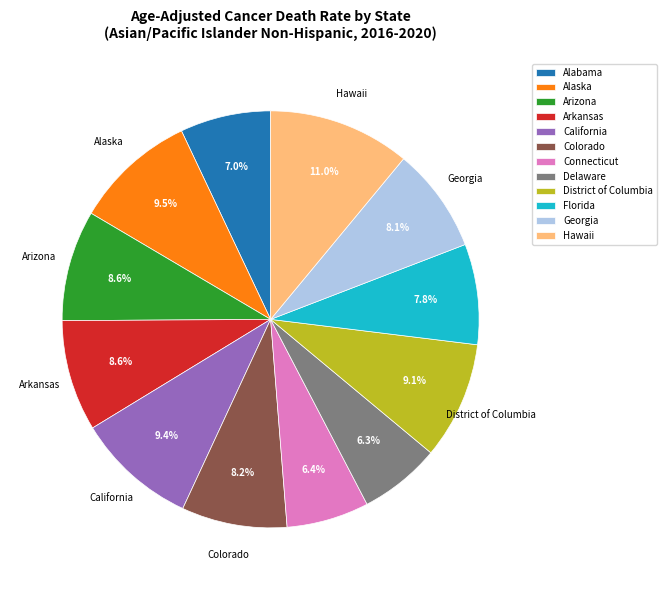

Is there a majority slice in this chart?

No